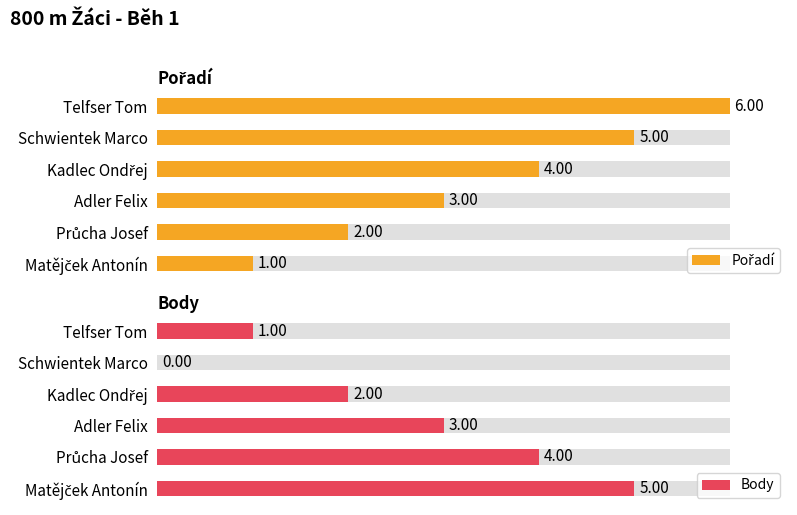

Rank the series at Průcha Josef from lowest to highest value.

Pořadí, Body